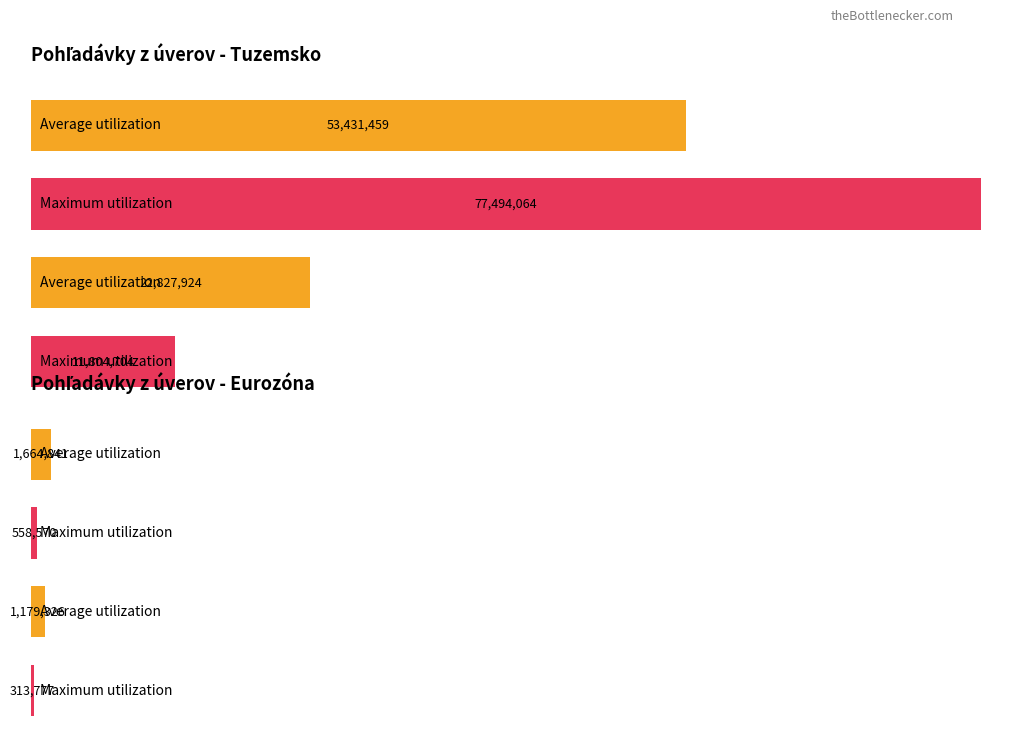

What is the average value of the Maximum utilization series?

24055083